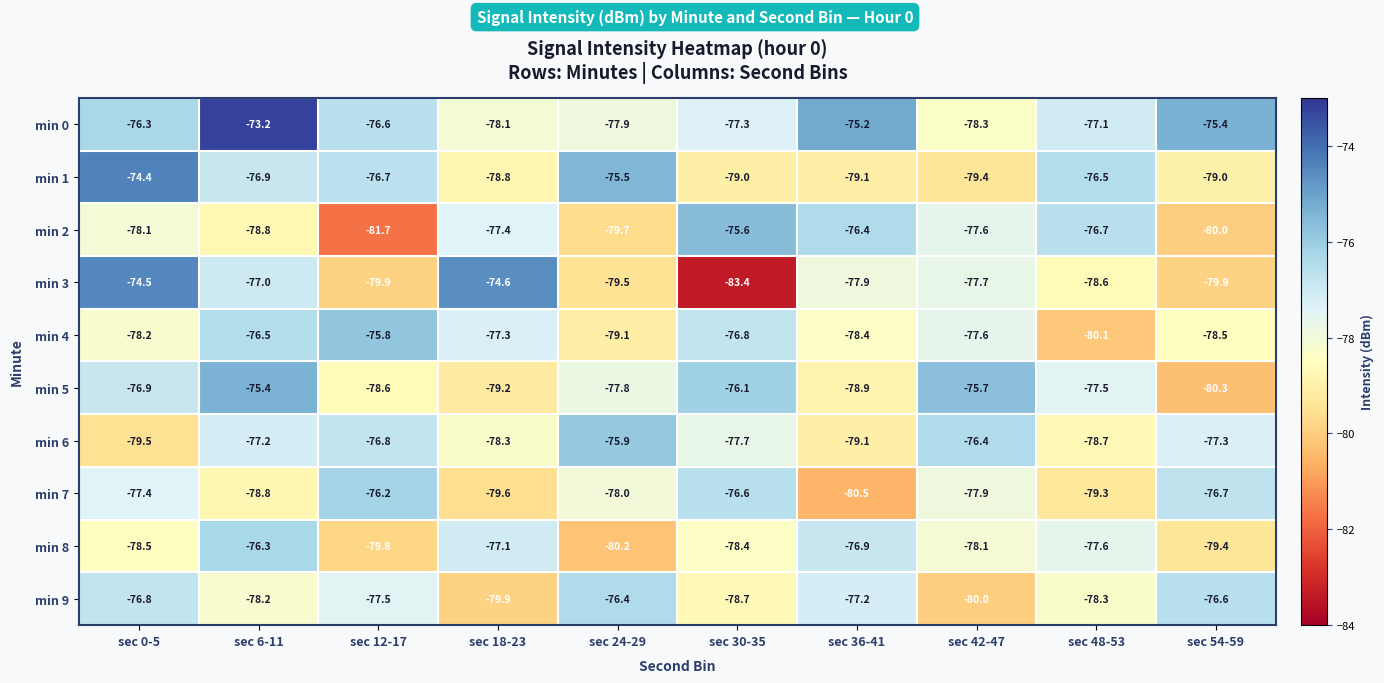

Where is min 9 nearest to the value -78?

sec 6-11